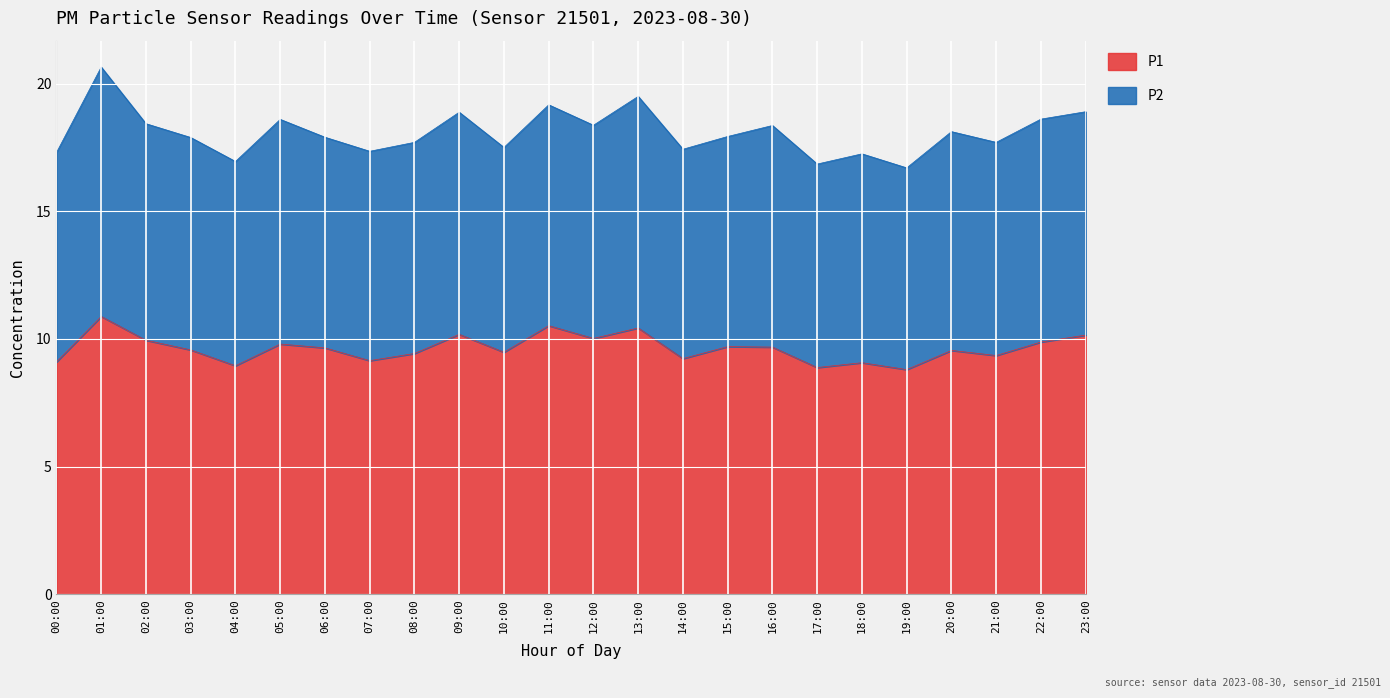

What is the label of the 12th point from the right?

12:00